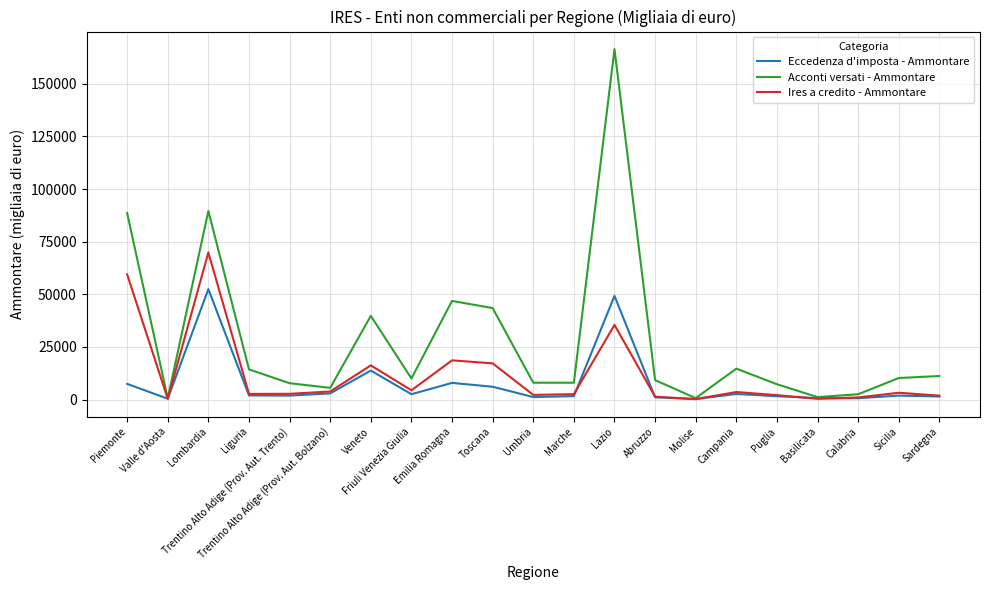

At how many categories does at least one series exceed 79819?

3